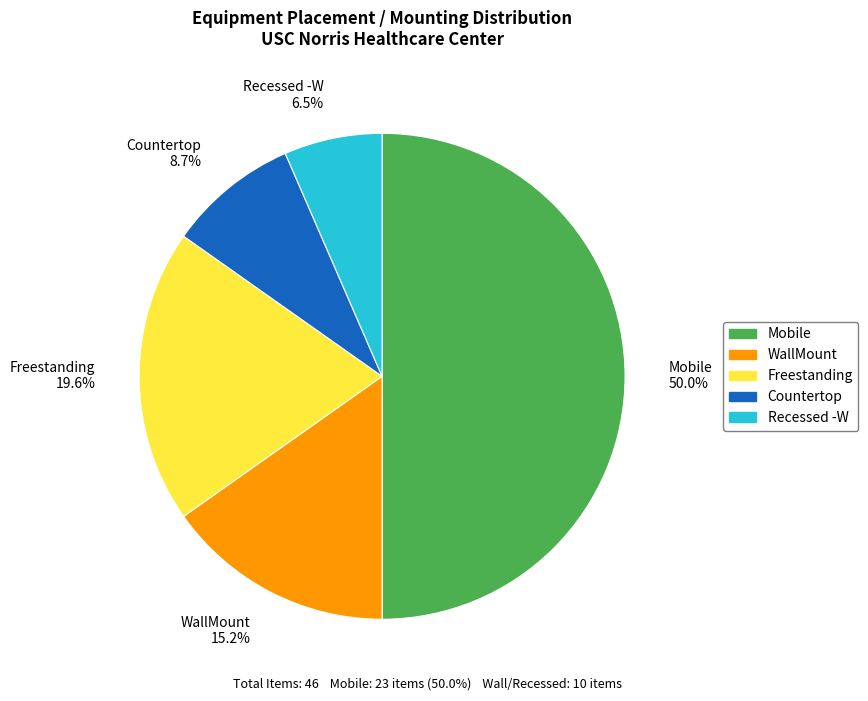

Rank the categories by value from lowest to highest.

Recessed -W, Countertop, WallMount, Freestanding, Mobile